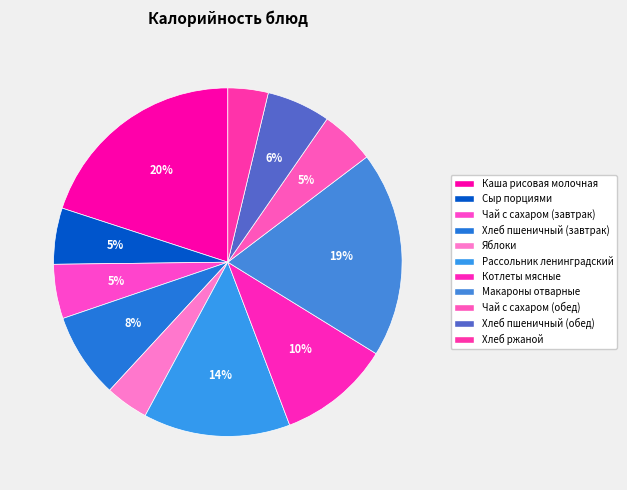

Count the number of slices in the pie.

11